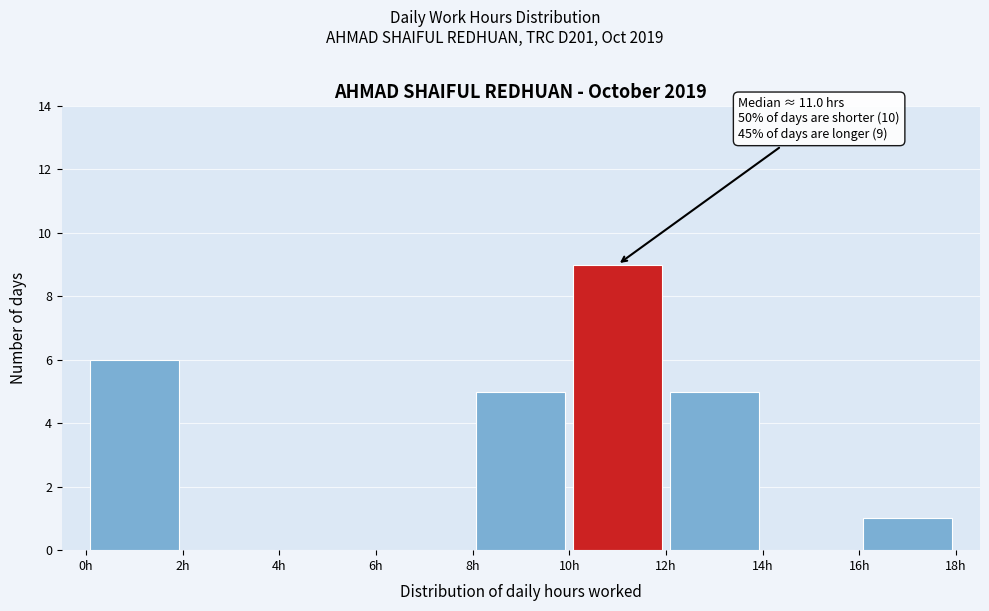

Which range on the x-axis has the tallest bar?

10 to 12